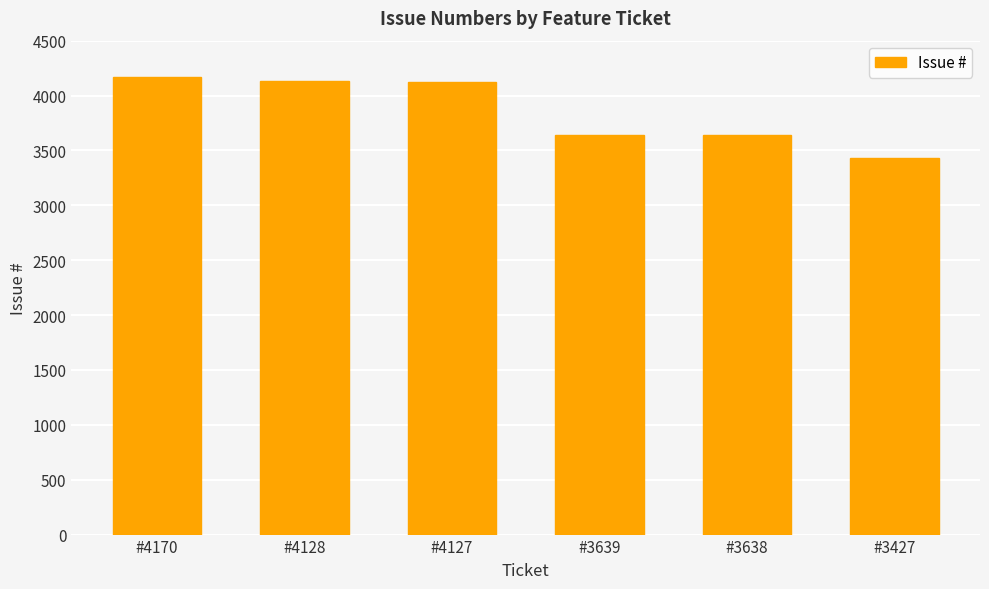

What is the smallest value displayed?

3427